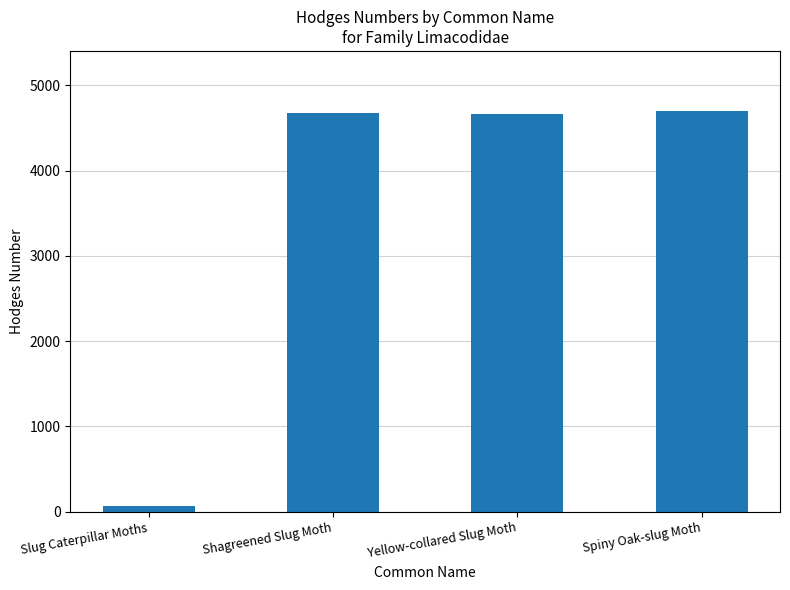

What is the ratio of the value at Yellow-collared Slug Moth to the value at Shagreened Slug Moth?

1.0